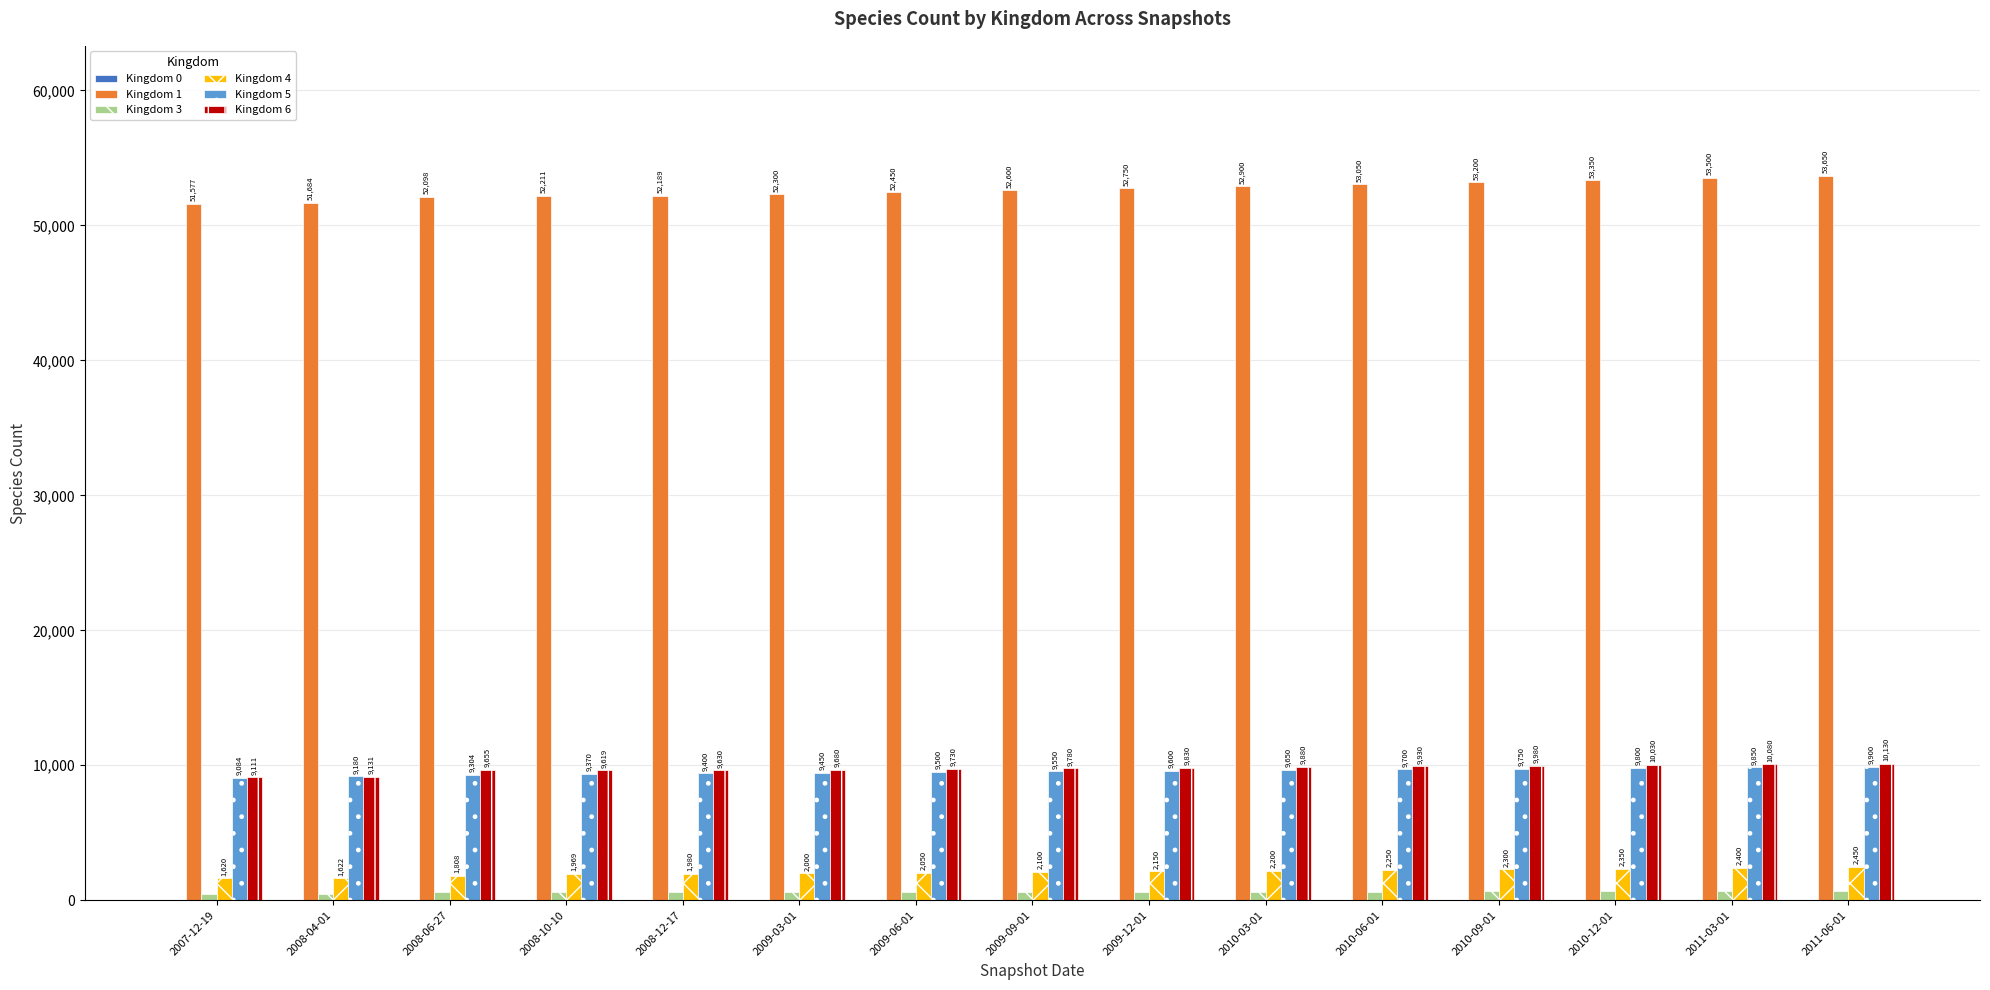

At which label does Kingdom 3 reach its peak?

2011-06-01